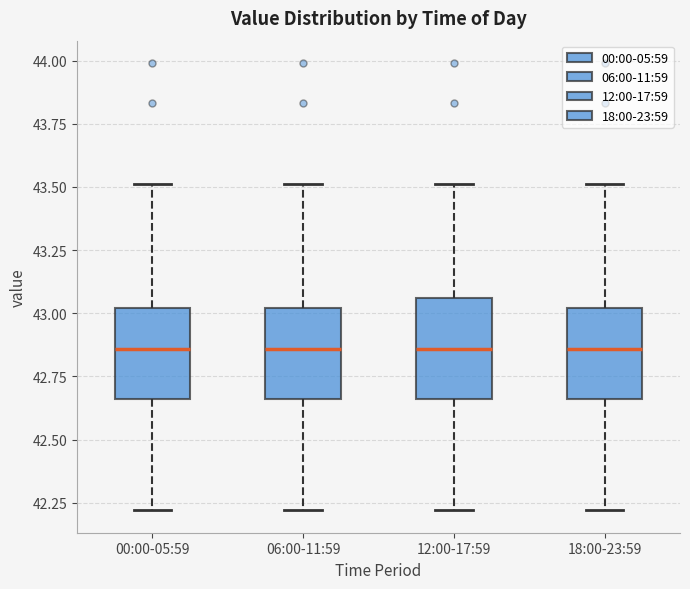

Reading left to right, read every box against the y-axis: the position of its median line, the range the box covers, and the ends of its whiskers. The values are not printed on the chart, so give them approximately, as read against the axis.

00:00-05:59: median 42.85, box 42.65 to 43.00, whiskers 42.20 to 43.50
06:00-11:59: median 42.85, box 42.65 to 43.00, whiskers 42.20 to 43.50
12:00-17:59: median 42.85, box 42.65 to 43.05, whiskers 42.20 to 43.50
18:00-23:59: median 42.85, box 42.65 to 43.00, whiskers 42.20 to 43.50